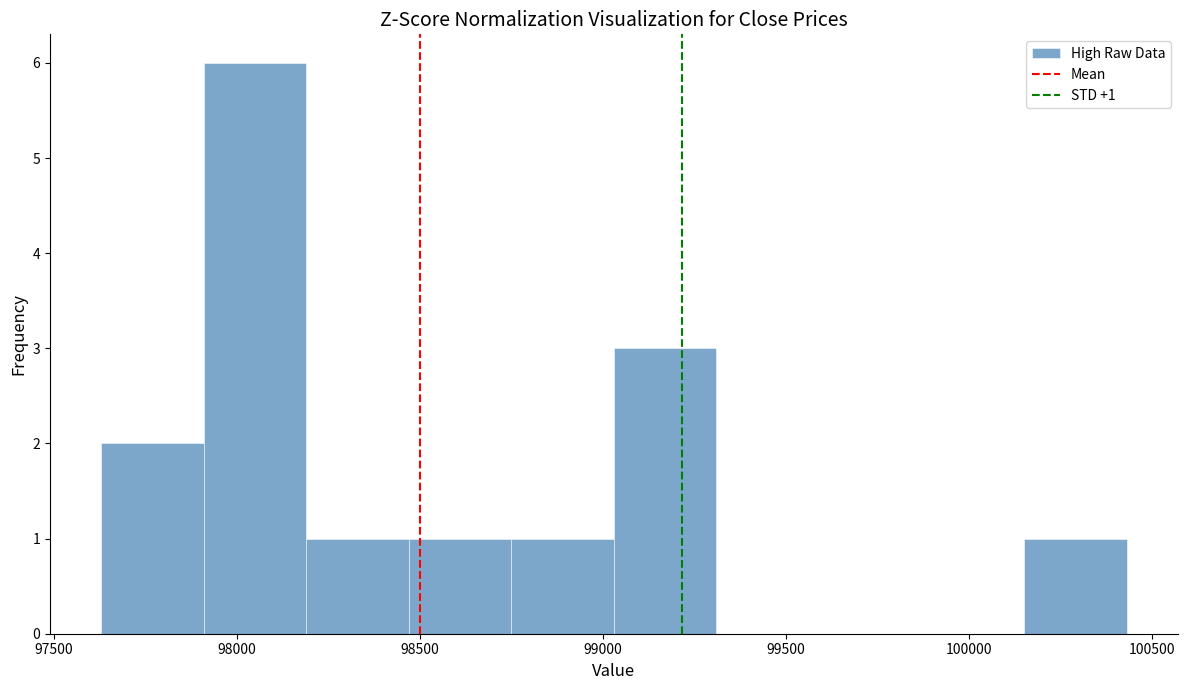

Over which range of the x-axis is the bar tallest?

97910 to 98190